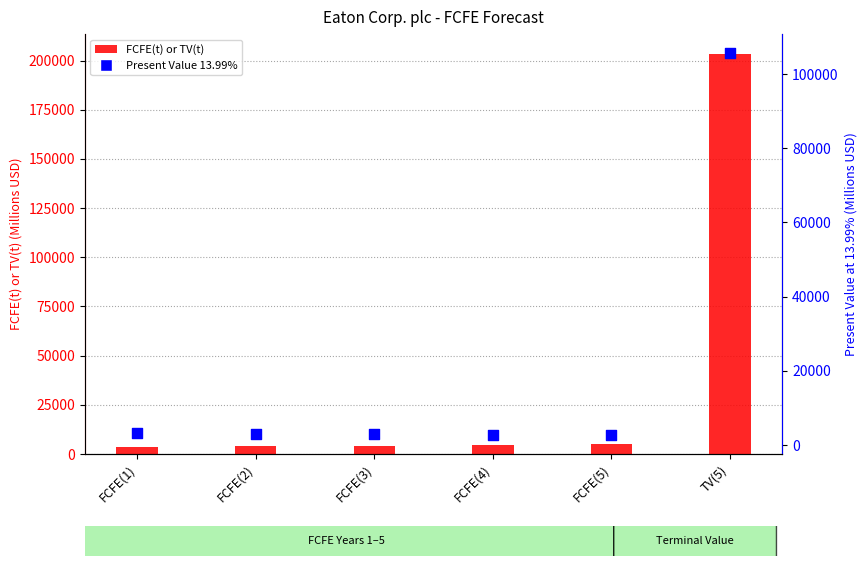

What is the total value across all series at FCFE(5)?

7956